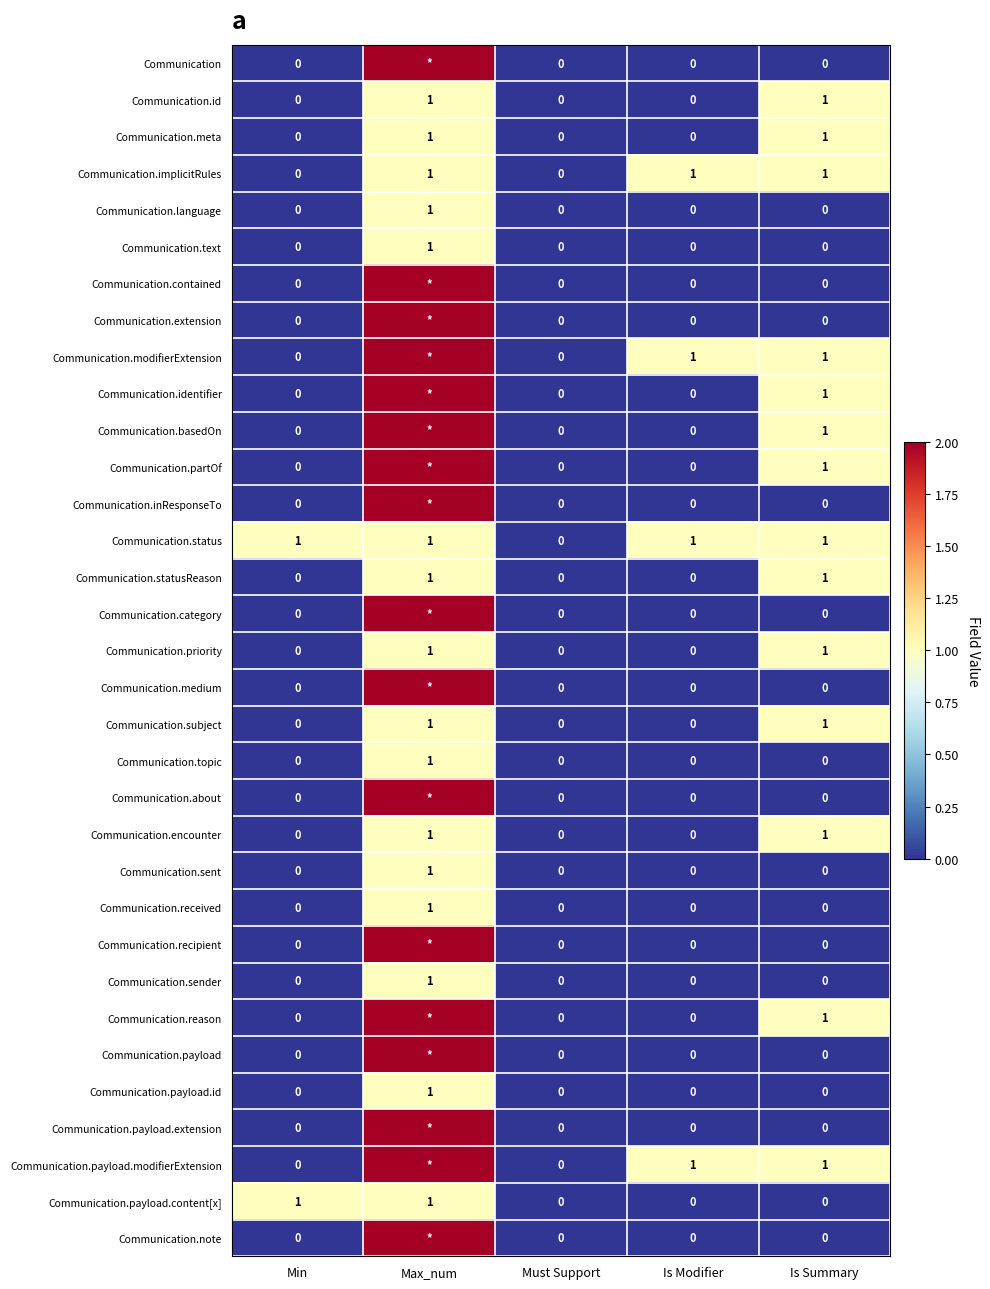

How many Communication.encounter values are between 0 and 1?

5